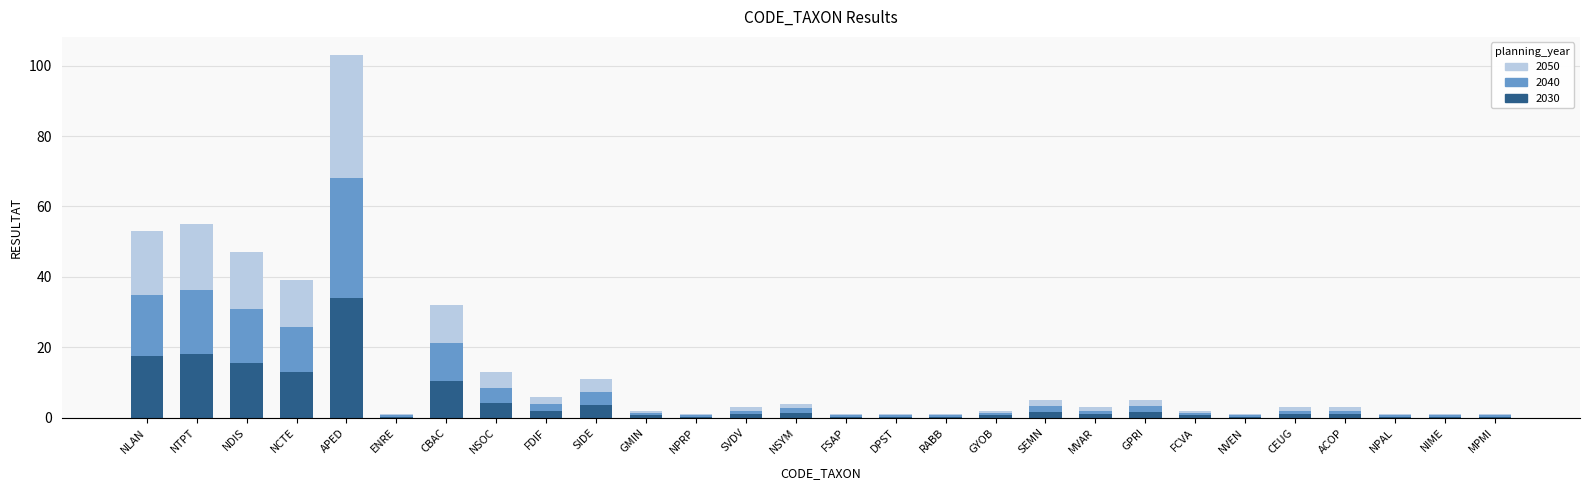

How many distinct data groups are displayed?

3